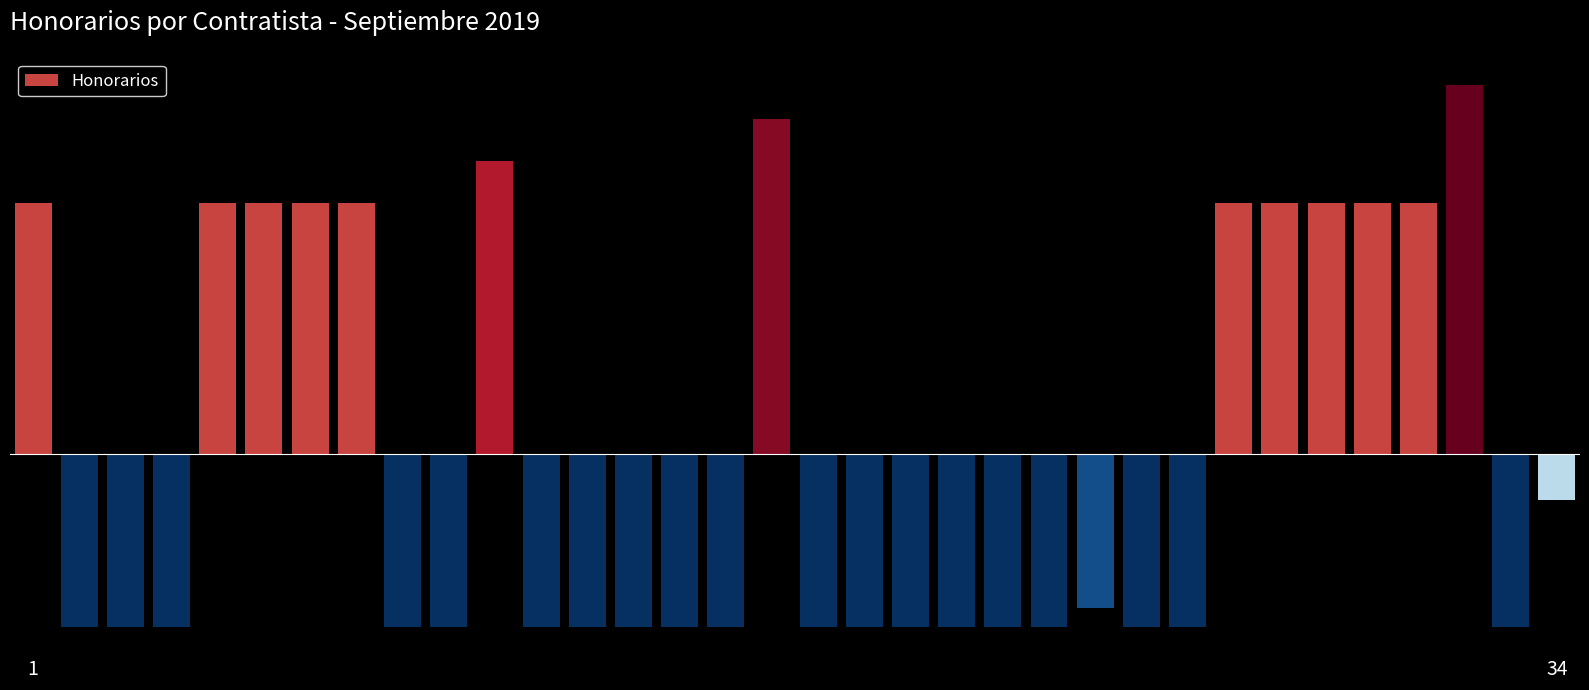

What is the greatest value displayed?

8704.4